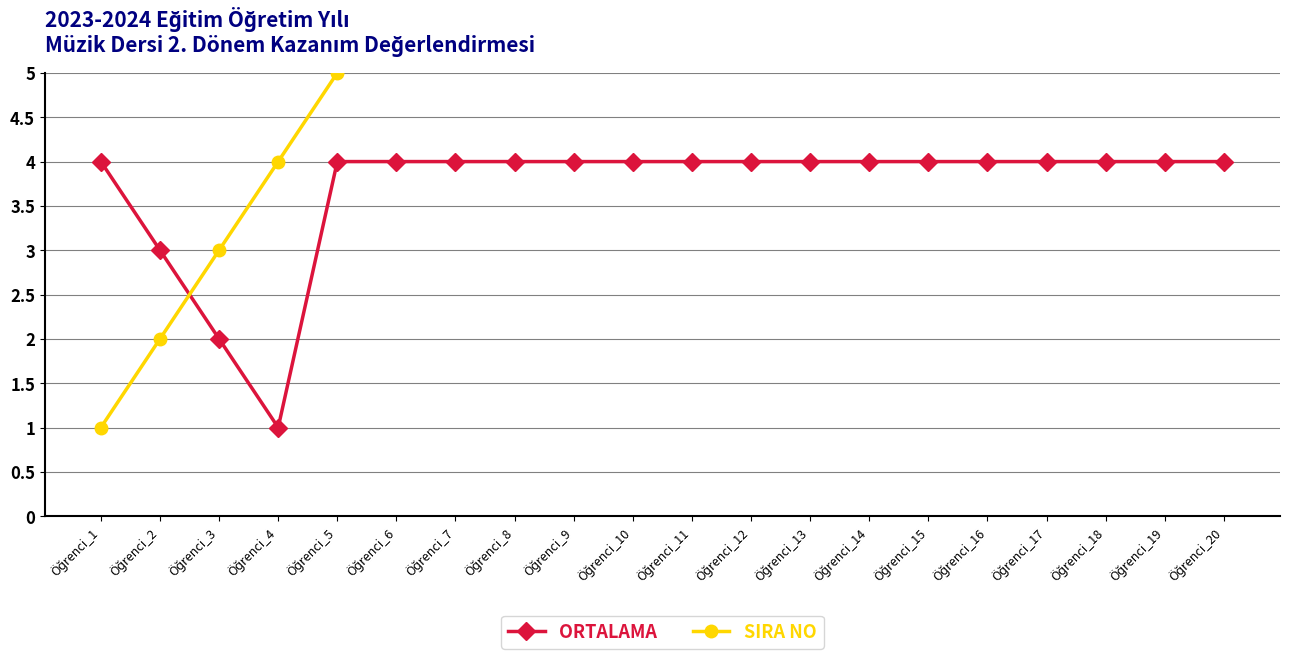

Which has a higher value, Öğrenci_14 or Öğrenci_2?

Öğrenci_14